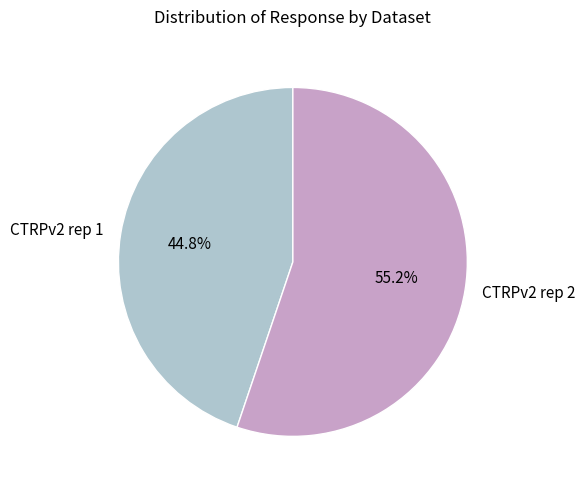

What is the ratio of the value at CTRPv2 rep 2 to the value at CTRPv2 rep 1?

1.2